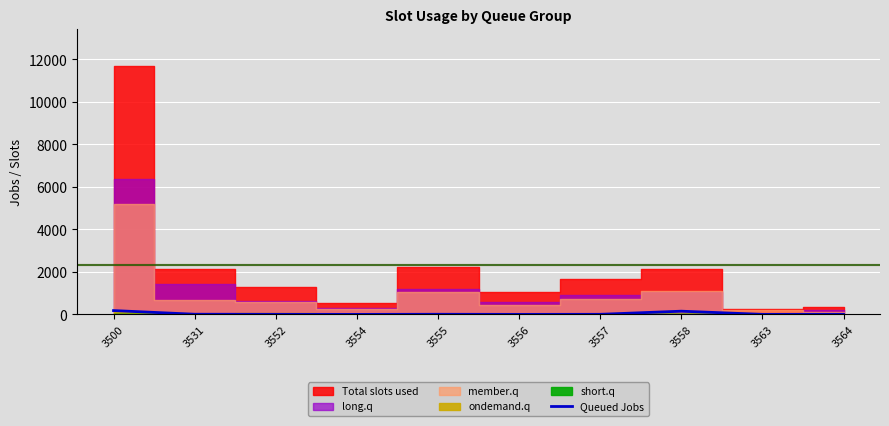

The value of Queued Jobs at 3554 is 0. True or false?

True